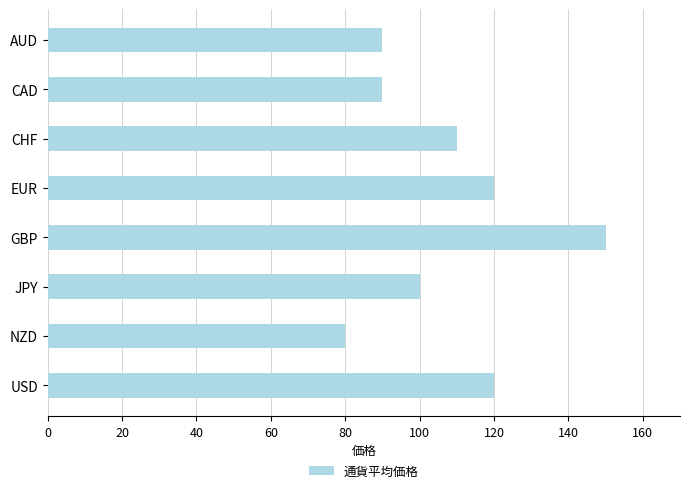

How many values are between 90 and 120?

6